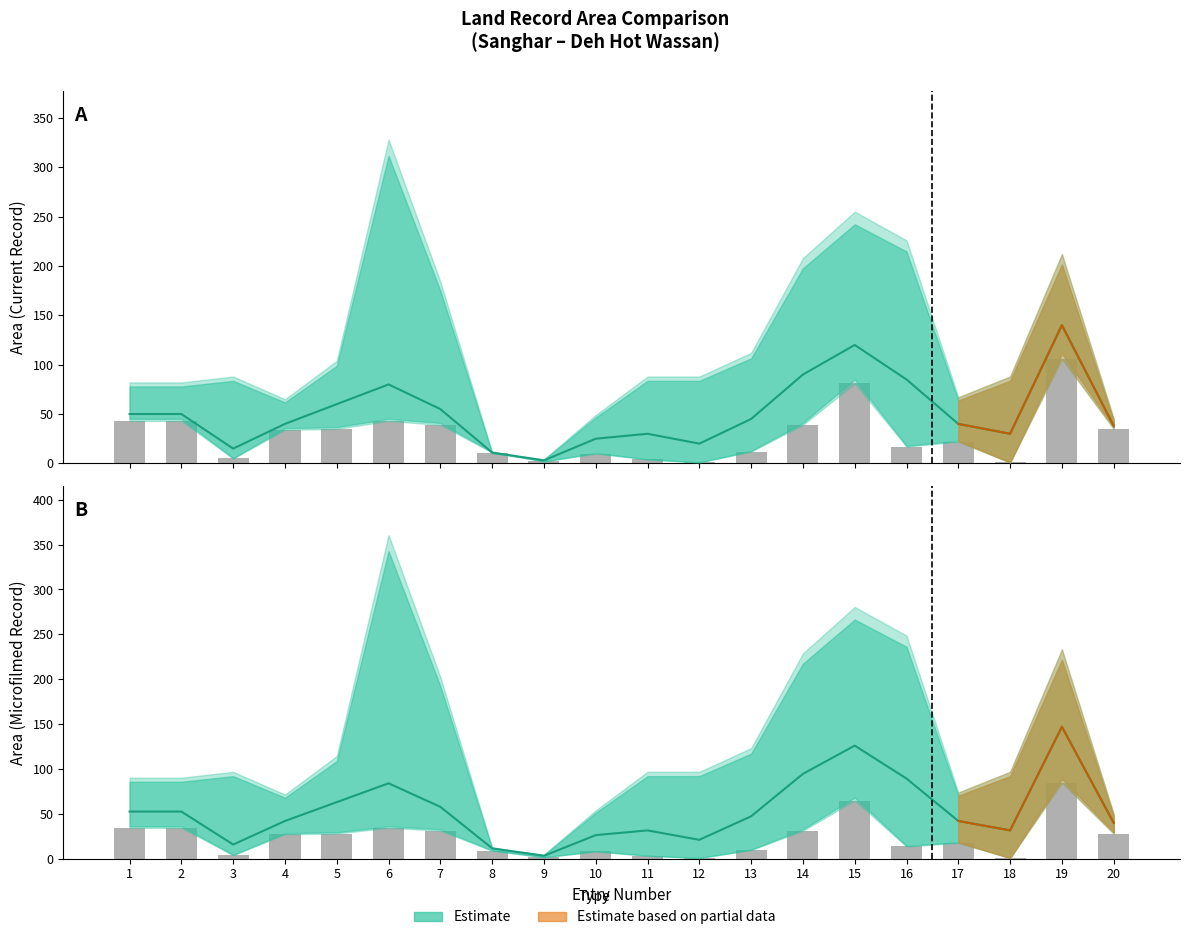

True or false: the data shows 31.5 at 11.

True